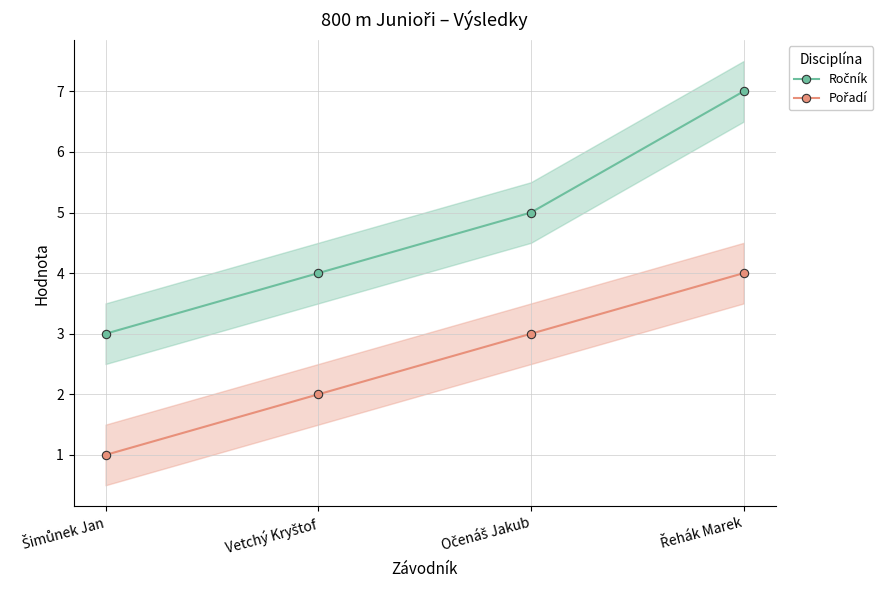

The Pořadí series shows 3 at Očenáš Jakub. True or false?

True